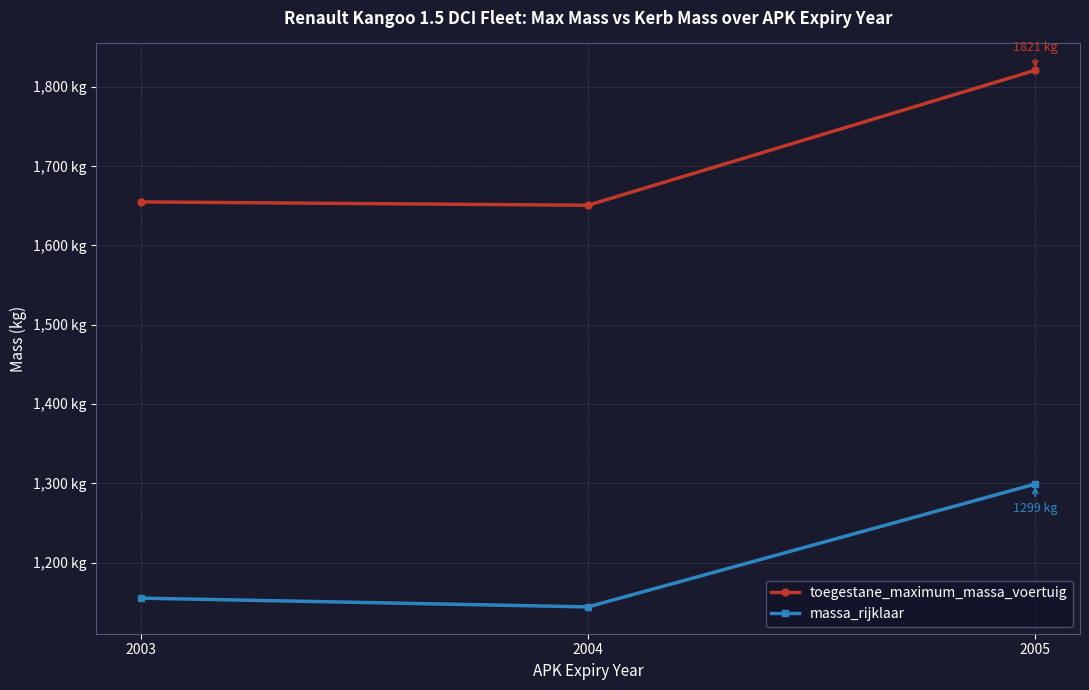

Is this an area chart (filled region under the line)?

No